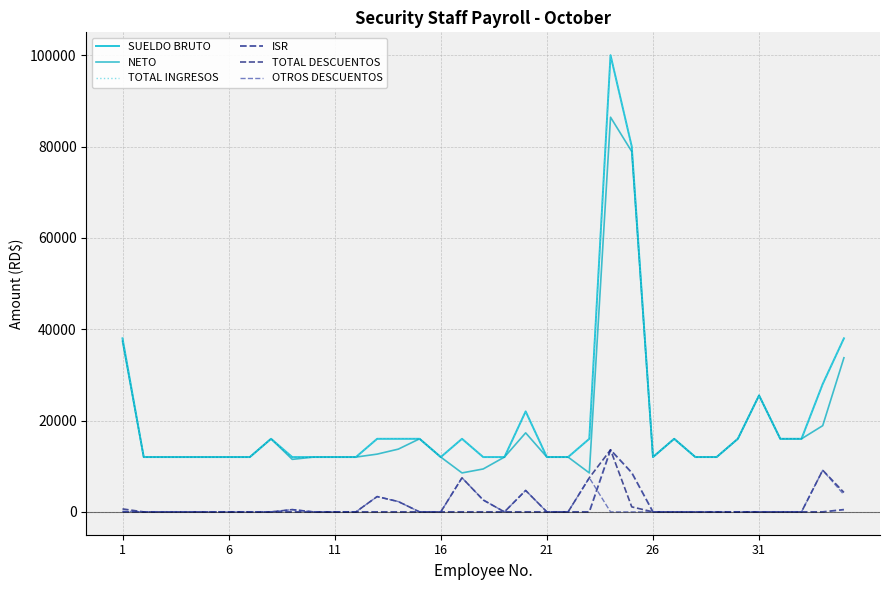

Does the chart display data point markers on the line(s)?

No